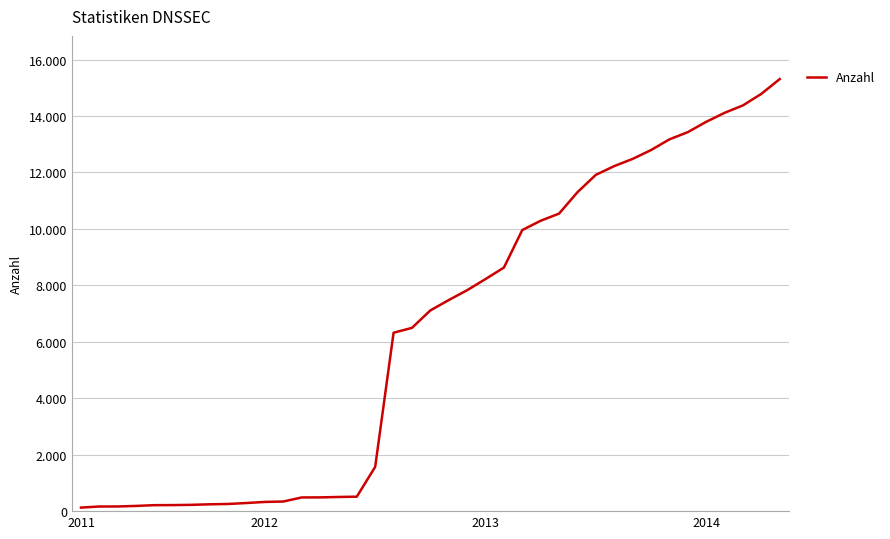

Is this an area chart (filled region under the line)?

No